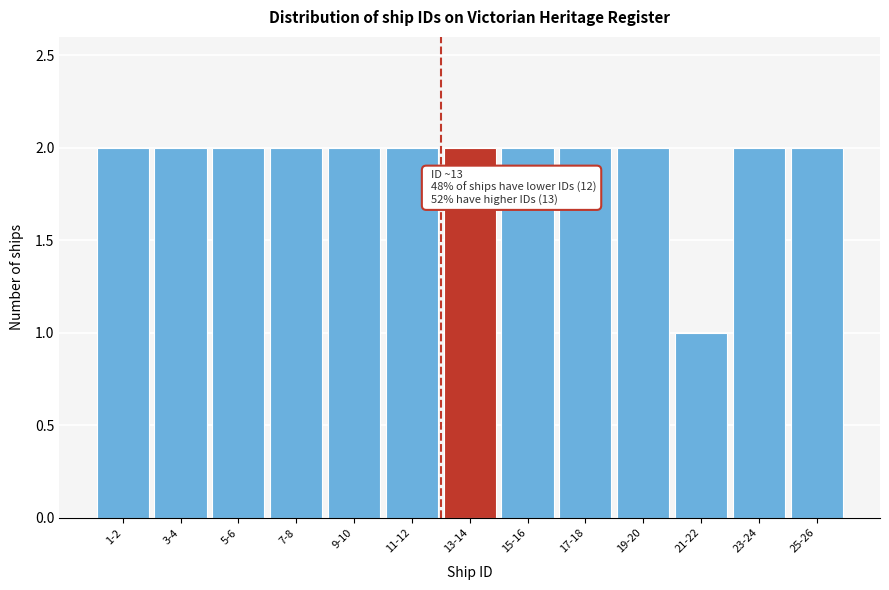

Reading left to right, list all the values displayed in this chart.

2	2	2	2	2	2	2	2	2	2	1	2	2